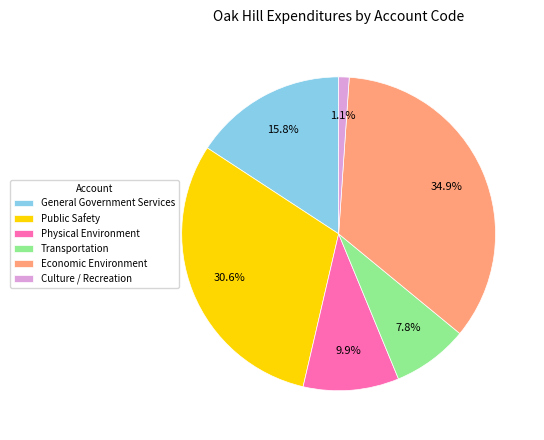

Does Public Safety account for over 50% of the chart?

No